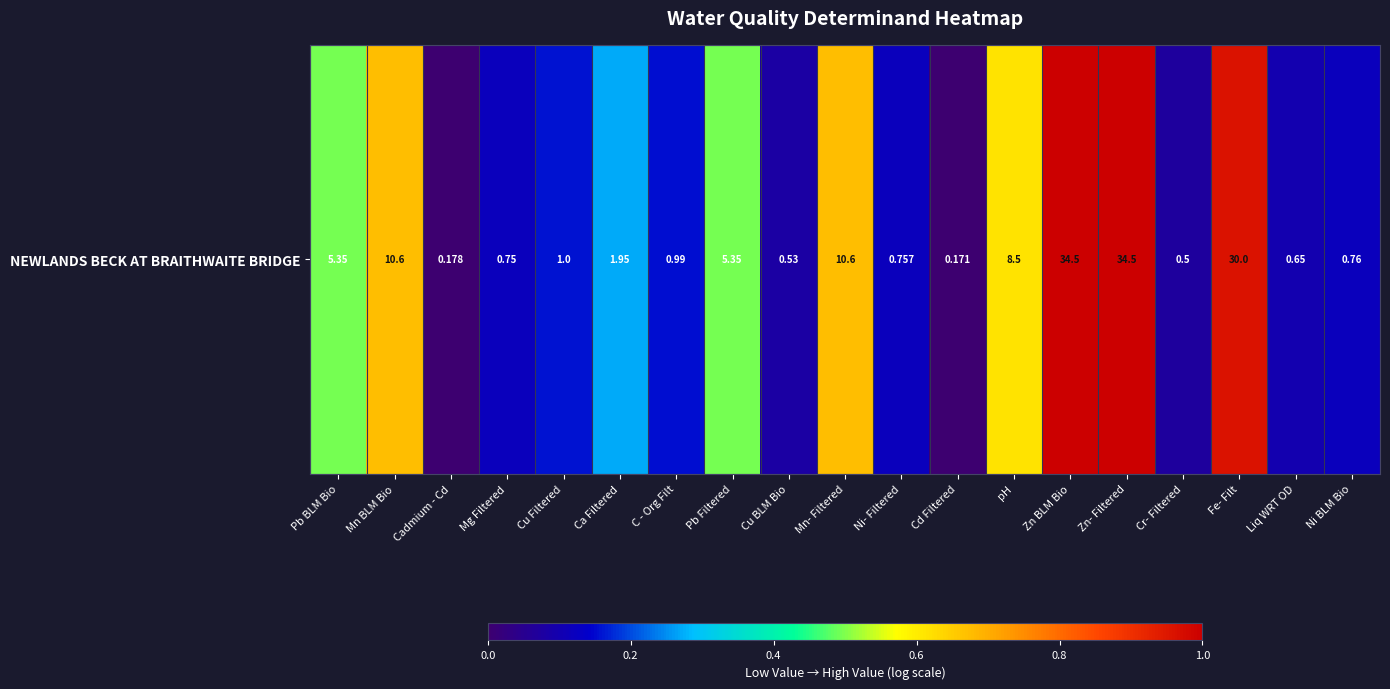

How many categories are shown in the chart?

19